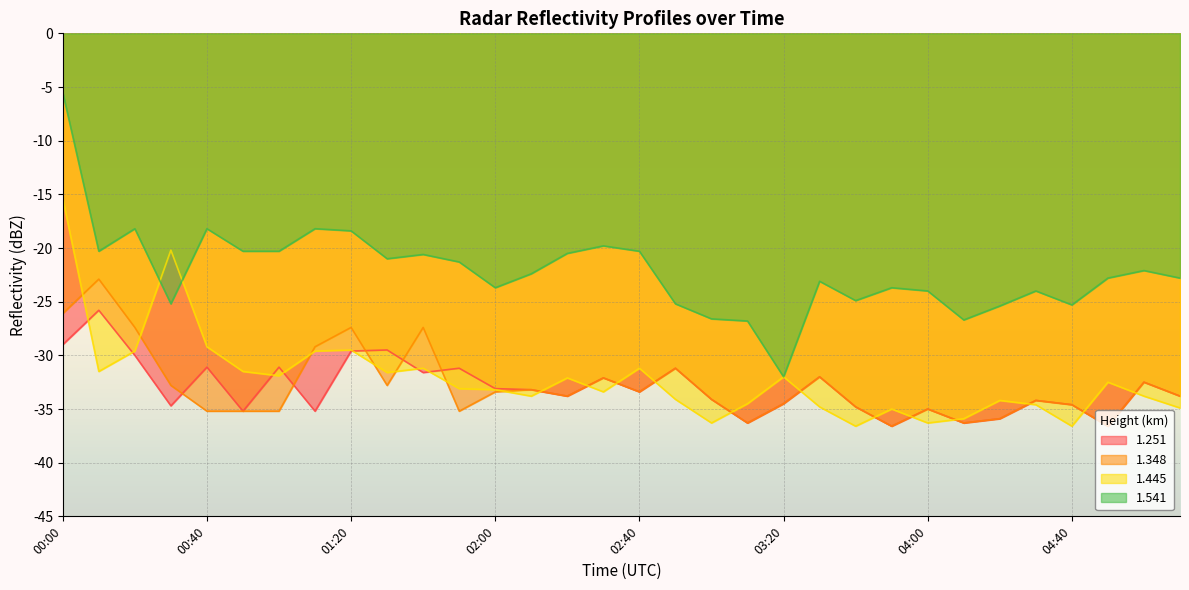

What is the value of the 1.251 point at the 31st from the left?

-32.5